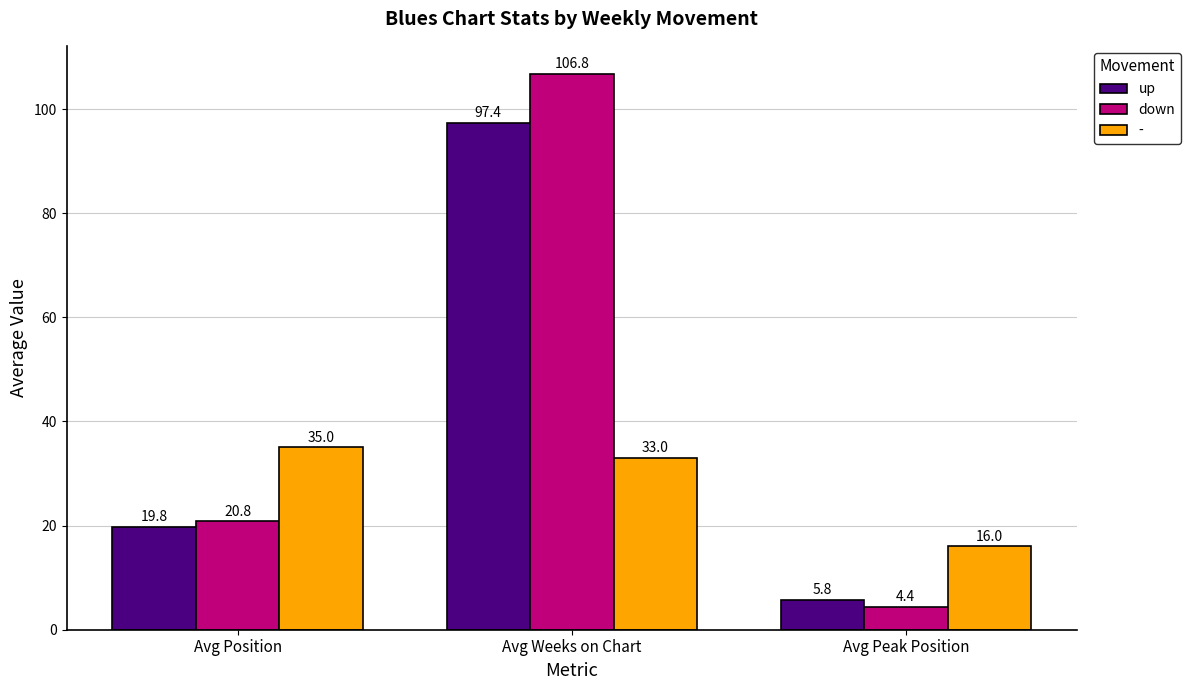

Rank the series at Avg Weeks on Chart from lowest to highest value.

-, up, down